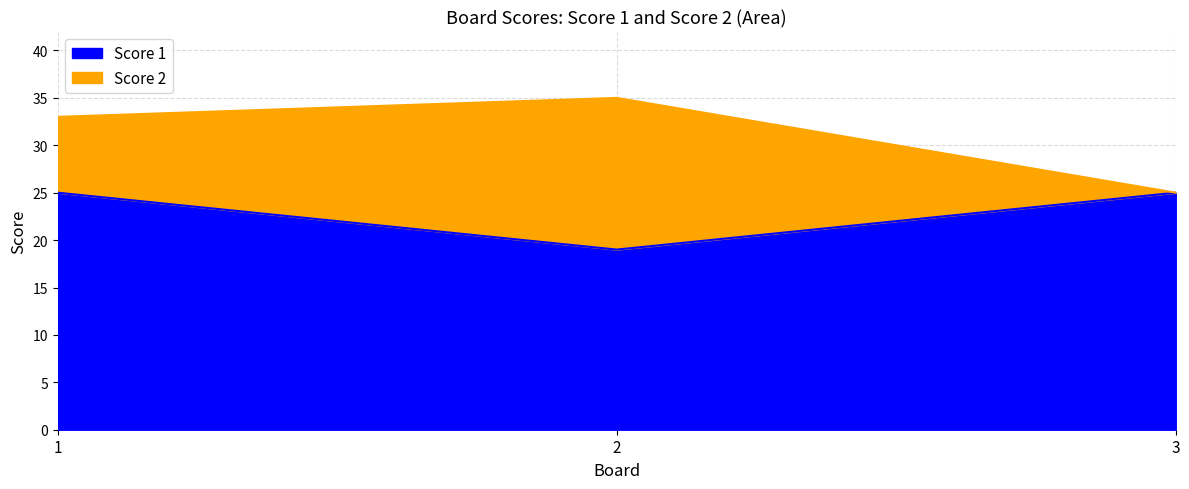

What is the difference between the maximum and minimum values?

6